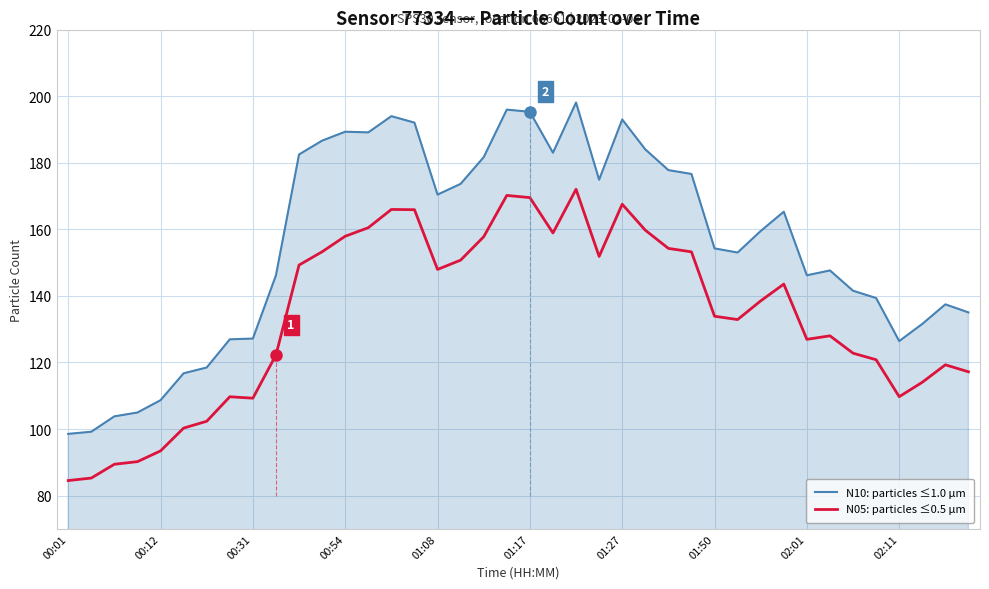

How many values in the N05: particles ≤0.5 µm series exceed 138?

20